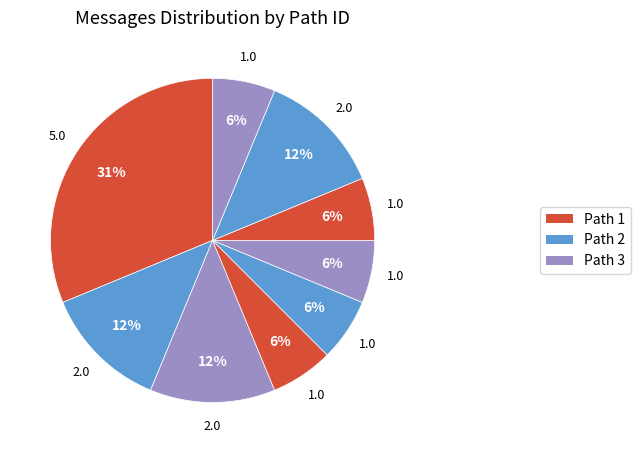

Count the number of slices in the pie.

9